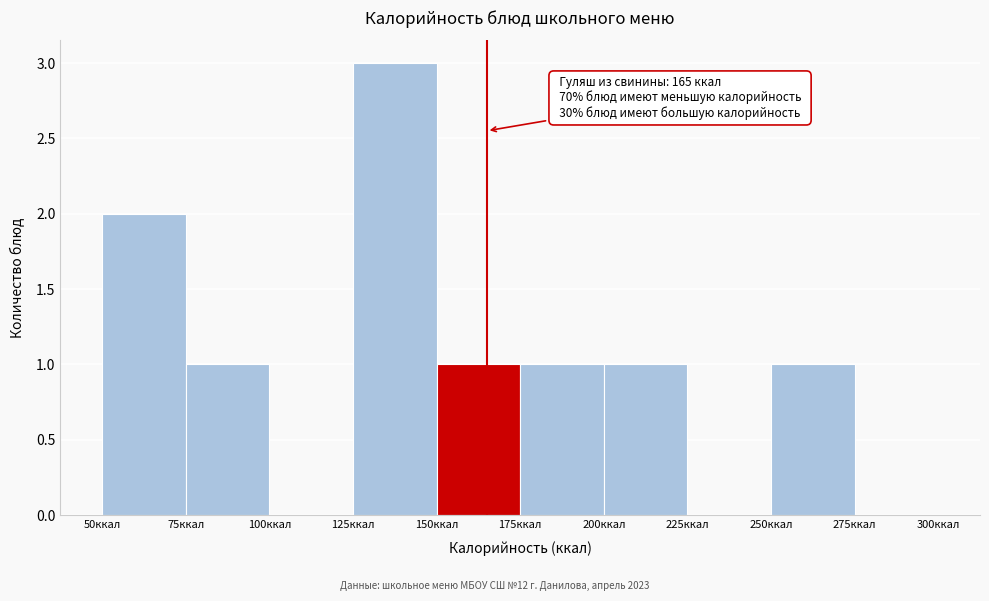

Which range on the x-axis has the tallest bar?

125 to 150